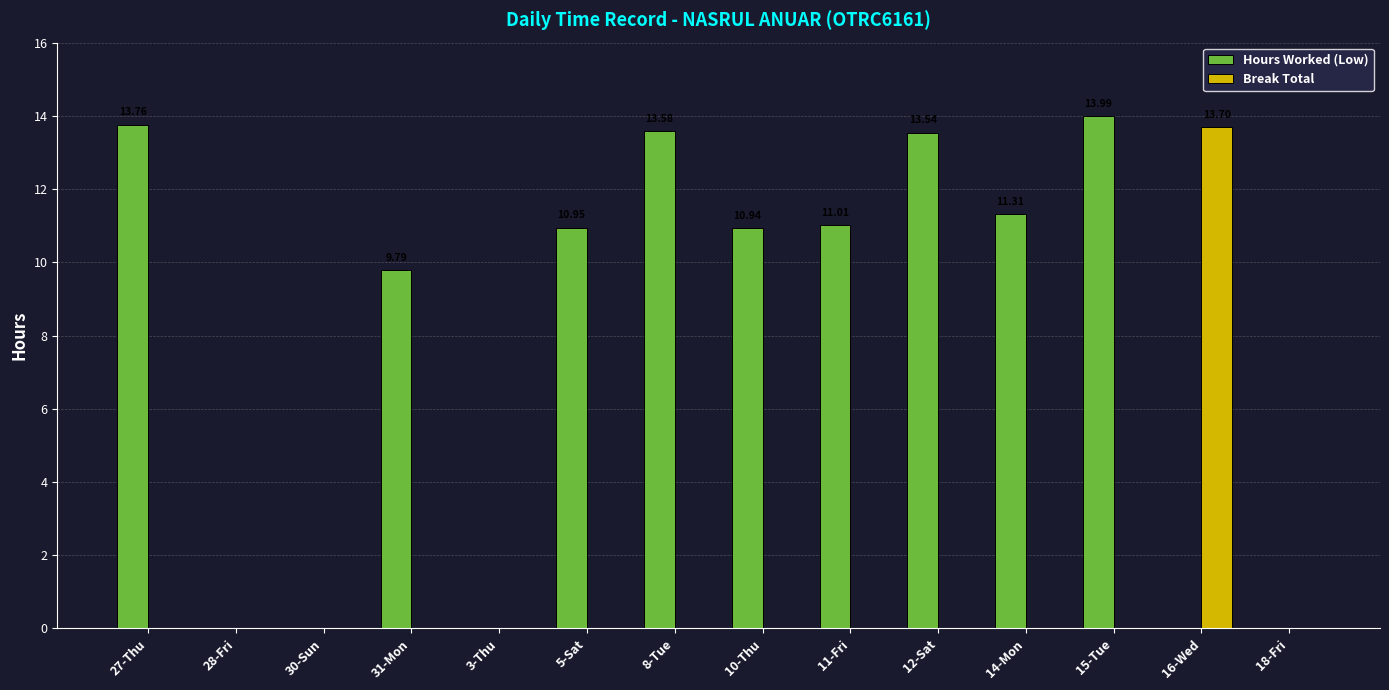

Which series changed the most between 30-Sun and 11-Fri?

Hours Worked (Low)